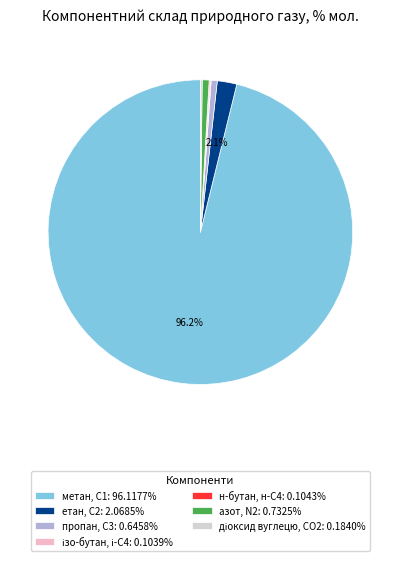

Is the sum of метан, С1: 96.1177% and етан, С2: 2.0685% greater than half?

Yes